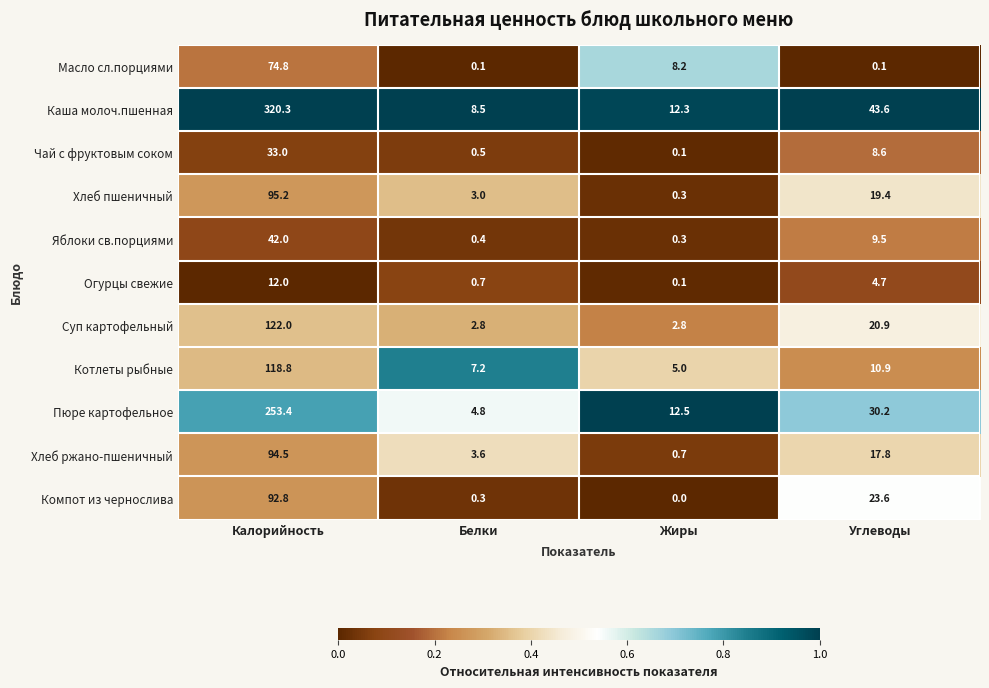

List the series in order of their peak value, lowest first.

Огурцы свежие, Чай с фруктовым соком, Яблоки св.порциями, Масло сл.порциями, Компот из чернослива, Хлеб ржано-пшеничный, Хлеб пшеничный, Котлеты рыбные, Суп картофельный, Пюре картофельное, Каша молоч.пшенная